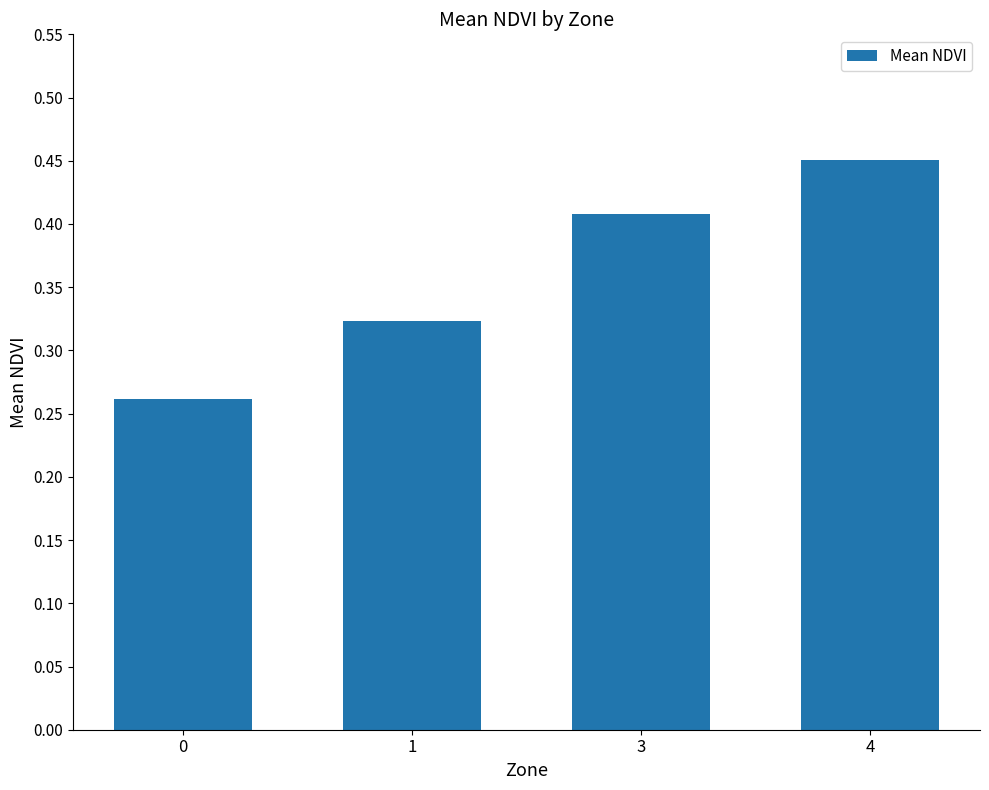

Does the chart contain any negative values?

No